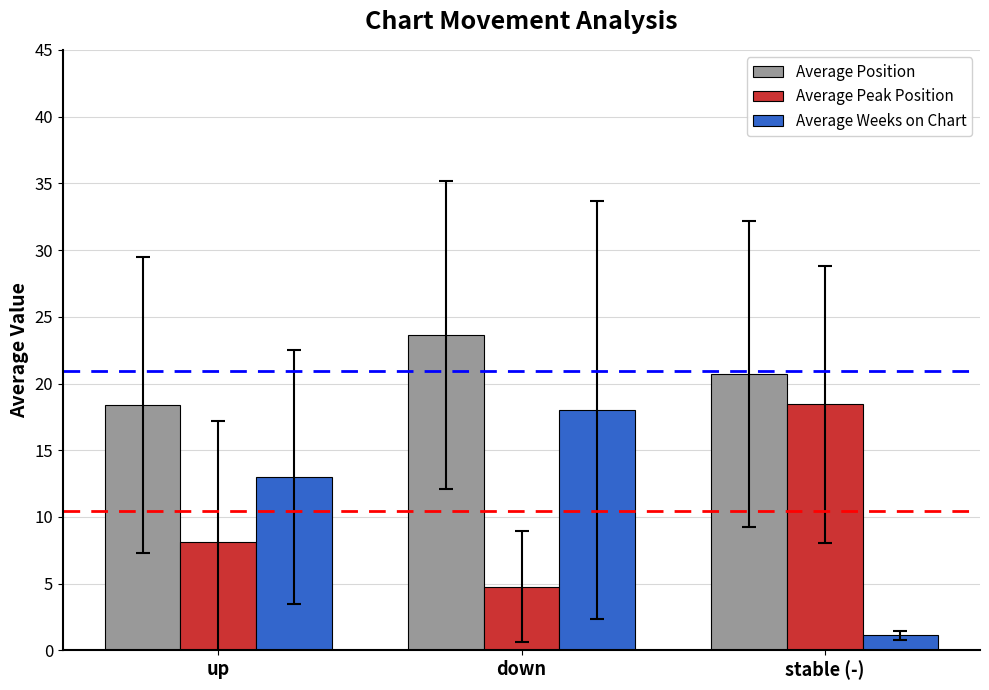

Count the number of data series in this chart.

3